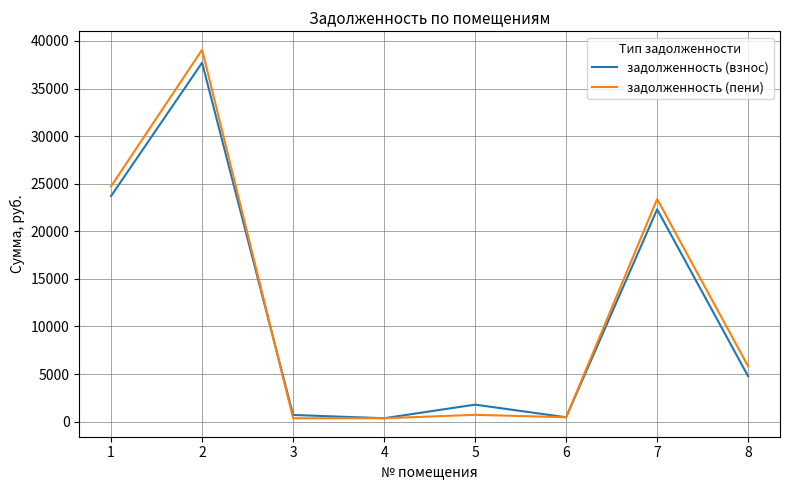

What is the greatest value displayed?

39076.9